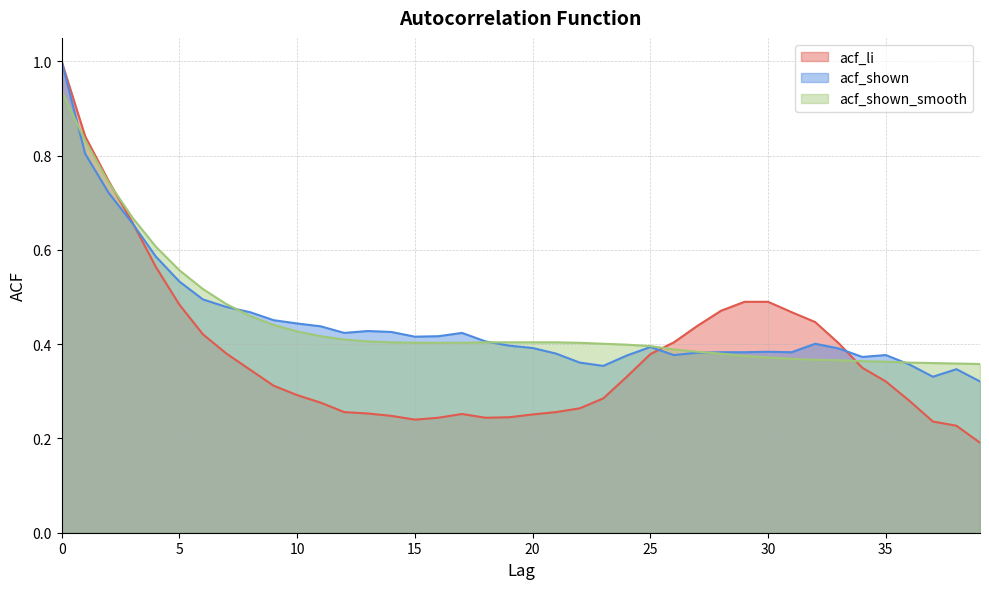

Reading right to left, what are all the values shown in this chart?

acf_li: 0.2	0.2	0.2	0.3	0.3	0.3	0.4	0.4	0.5	0.5	0.5	0.5	0.4	0.4	0.4	0.3	0.3	0.3	0.3	0.3	0.2	0.2	0.3	0.2	0.2	0.2	0.3	0.3	0.3	0.3	0.3	0.3	0.4	0.4	0.5	0.6	0.7	0.7	0.8	1.0
acf_shown: 0.3	0.3	0.3	0.4	0.4	0.4	0.4	0.4	0.4	0.4	0.4	0.4	0.4	0.4	0.4	0.4	0.4	0.4	0.4	0.4	0.4	0.4	0.4	0.4	0.4	0.4	0.4	0.4	0.4	0.4	0.5	0.5	0.5	0.5	0.5	0.6	0.7	0.7	0.8	1.0
acf_shown_smooth: 0.4	0.4	0.4	0.4	0.4	0.4	0.4	0.4	0.4	0.4	0.4	0.4	0.4	0.4	0.4	0.4	0.4	0.4	0.4	0.4	0.4	0.4	0.4	0.4	0.4	0.4	0.4	0.4	0.4	0.4	0.4	0.5	0.5	0.5	0.6	0.6	0.7	0.7	0.8	0.9